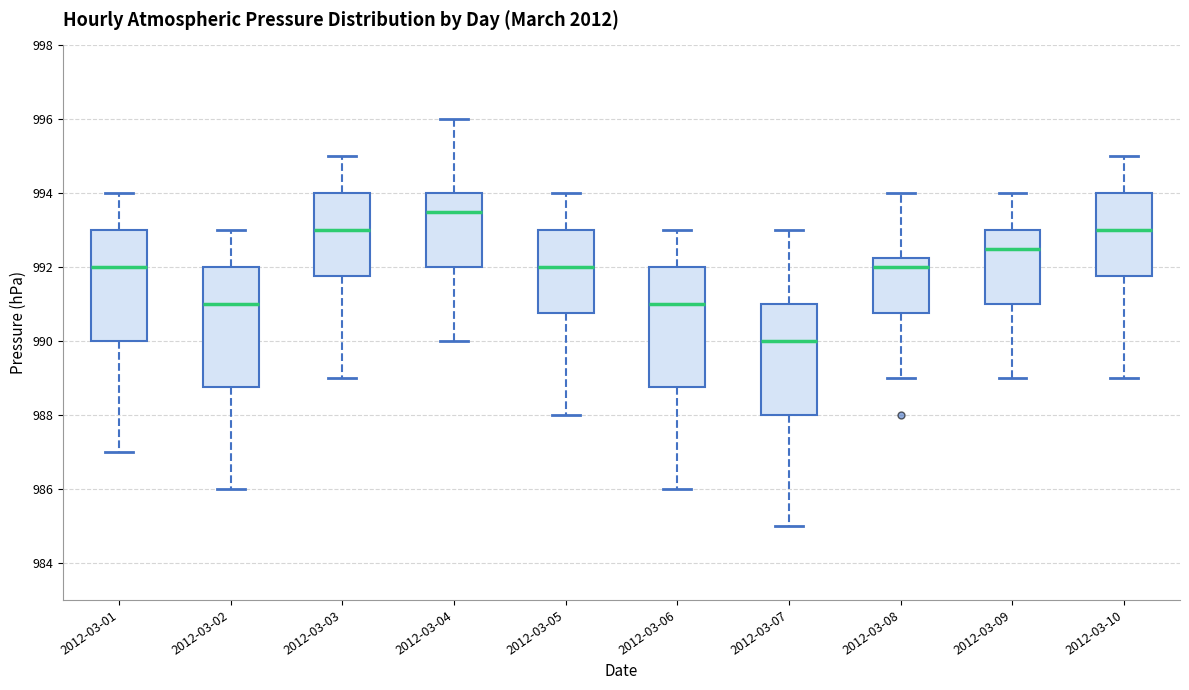

Reading left to right, transcribe this box plot: for each box, give where its median line is, the range the box spans, and where its two whiskers end, as read against the y-axis. The values are not printed on the chart, so give them approximately, as read against the axis.

2012-03-01: median 992.0, box 990.0 to 993.0, whiskers 987.0 to 994.0
2012-03-02: median 991.0, box 988.8 to 992.0, whiskers 986.0 to 993.0
2012-03-03: median 993.0, box 991.8 to 994.0, whiskers 989.0 to 995.0
2012-03-04: median 993.6, box 992.0 to 994.0, whiskers 990.0 to 996.0
2012-03-05: median 992.0, box 990.8 to 993.0, whiskers 988.0 to 994.0
2012-03-06: median 991.0, box 988.8 to 992.0, whiskers 986.0 to 993.0
2012-03-07: median 990.0, box 988.0 to 991.0, whiskers 985.0 to 993.0
2012-03-08: median 992.0, box 990.8 to 992.2, whiskers 989.0 to 994.0
2012-03-09: median 992.6, box 991.0 to 993.0, whiskers 989.0 to 994.0
2012-03-10: median 993.0, box 991.8 to 994.0, whiskers 989.0 to 995.0